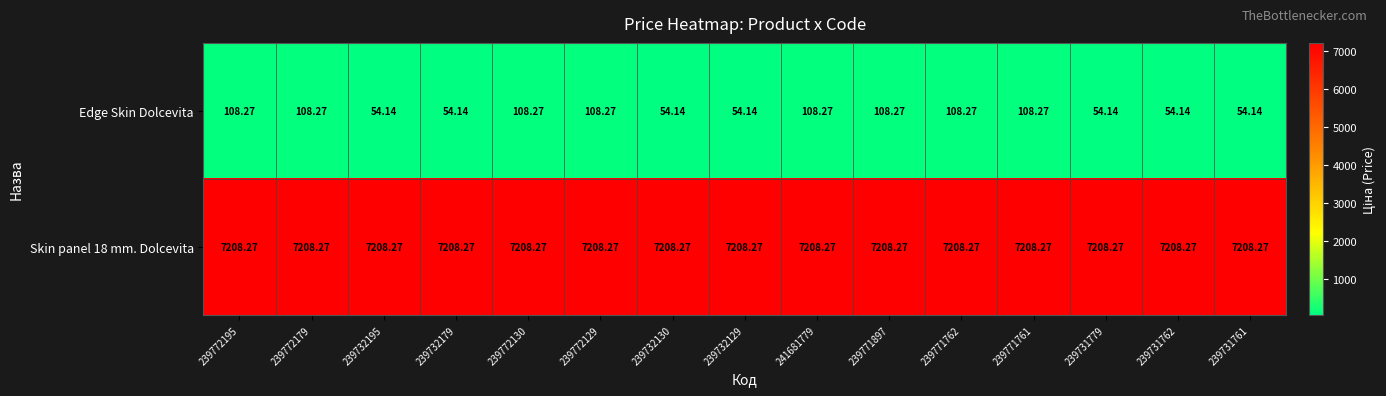

Is the value of Edge Skin Dolcevita at 239772195 greater than the value of Skin panel 18 mm. Dolcevita at 239731762?

No